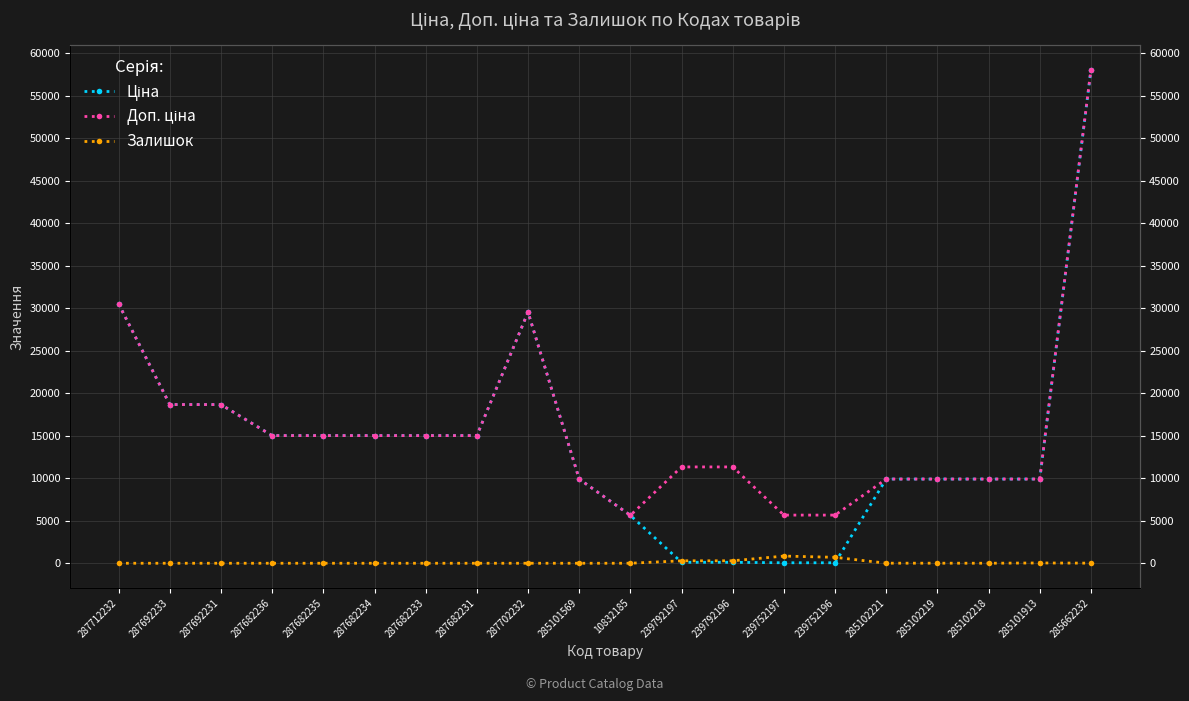

What is the difference between the maximum and minimum values in the Ціна series?

57980.4